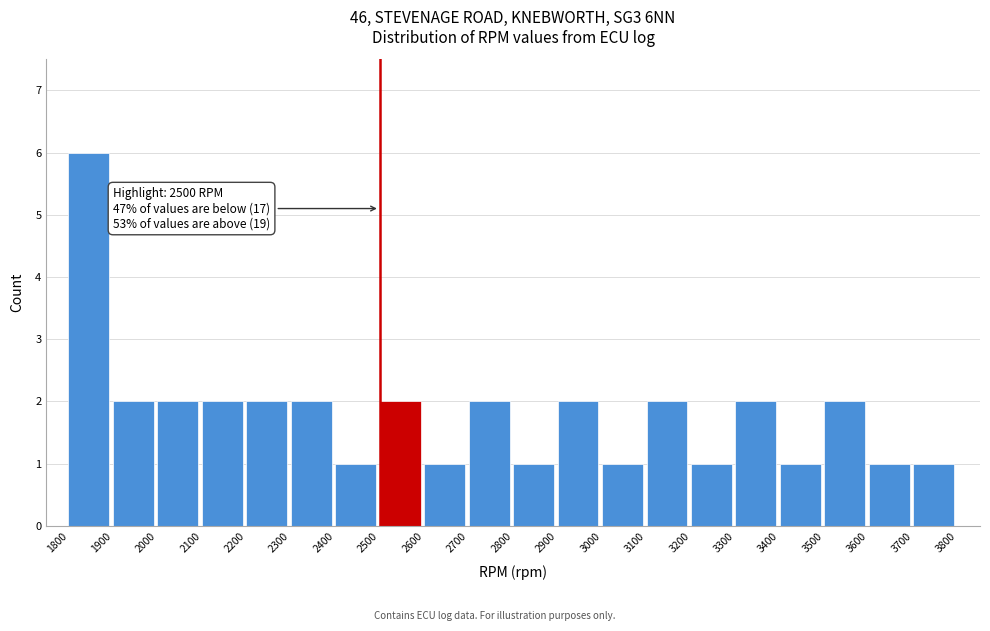

Over which range of the x-axis is the bar tallest?

1800 to 1900